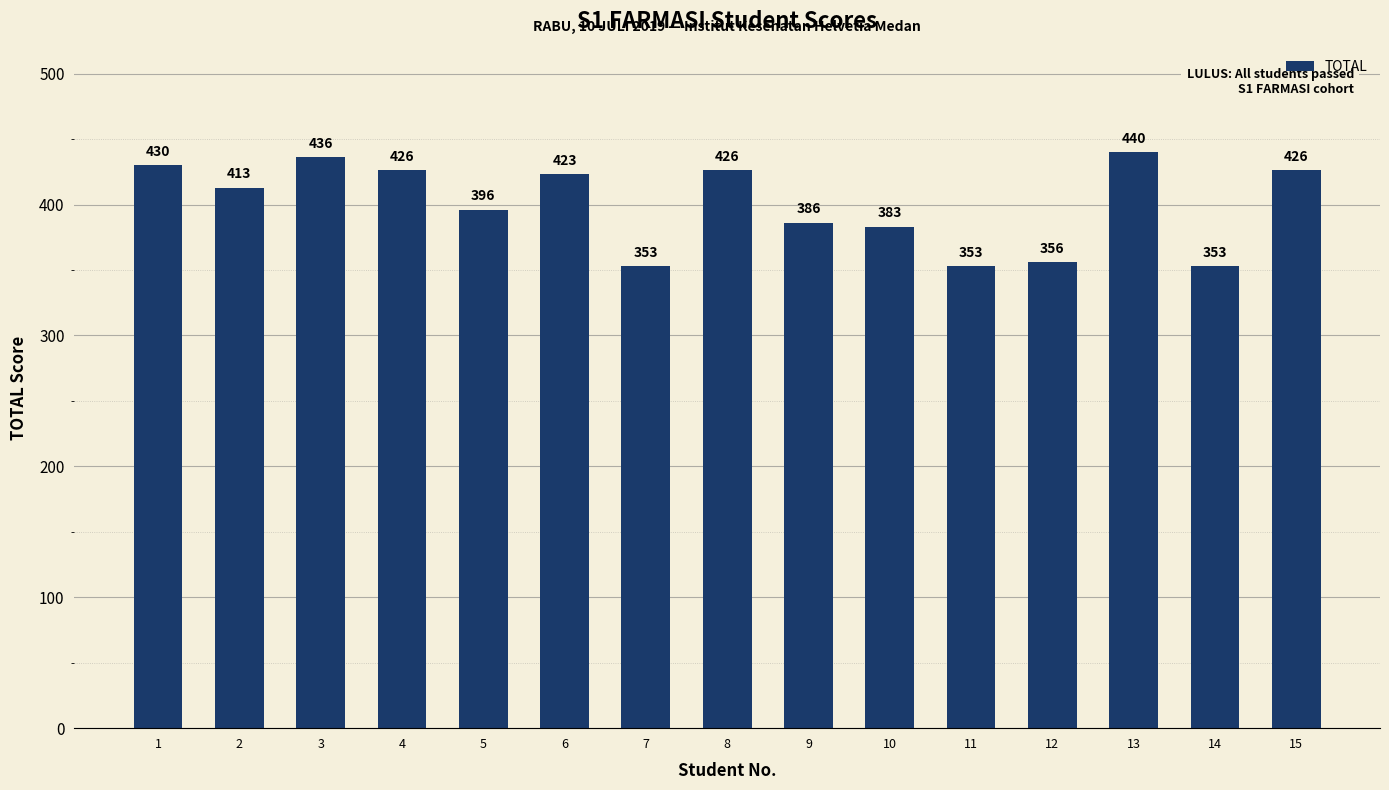

How many bars are there in total?

15